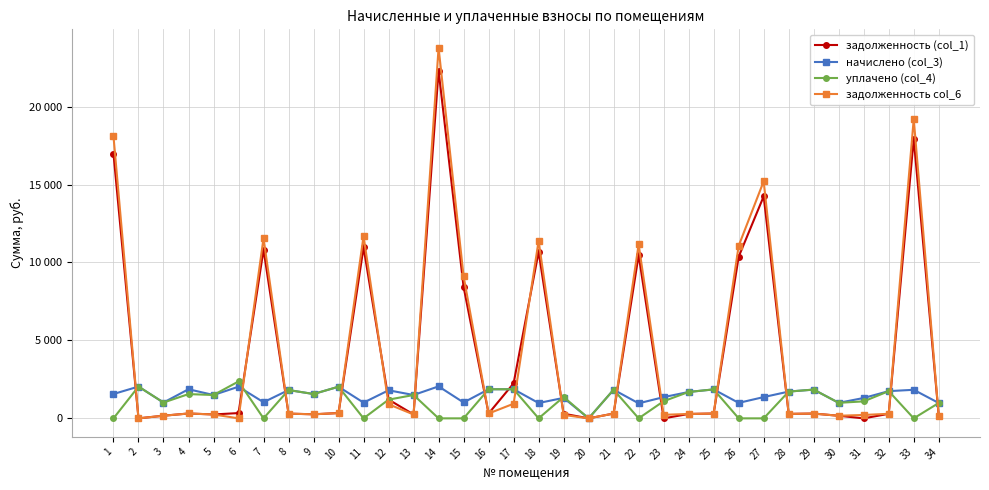

Rank the categories by задолженность col_6 value from lowest to highest.

2, 6, 20, 34, 30, 3, 31, 19, 23, 5, 13, 9, 24, 28, 32, 8, 21, 29, 25, 4, 16, 10, 12, 17, 15, 26, 22, 18, 7, 11, 27, 1, 33, 14